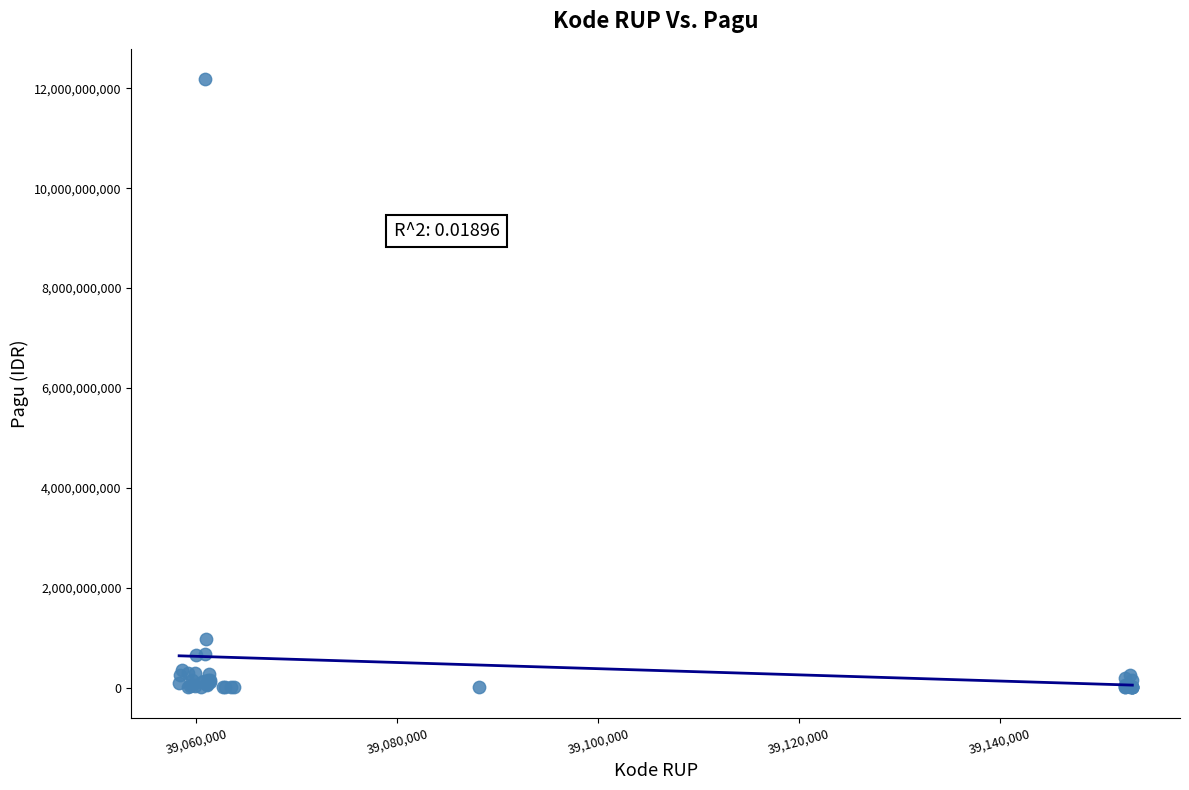

What Y value in the scatter plot is closest to 6092566000?

971640000